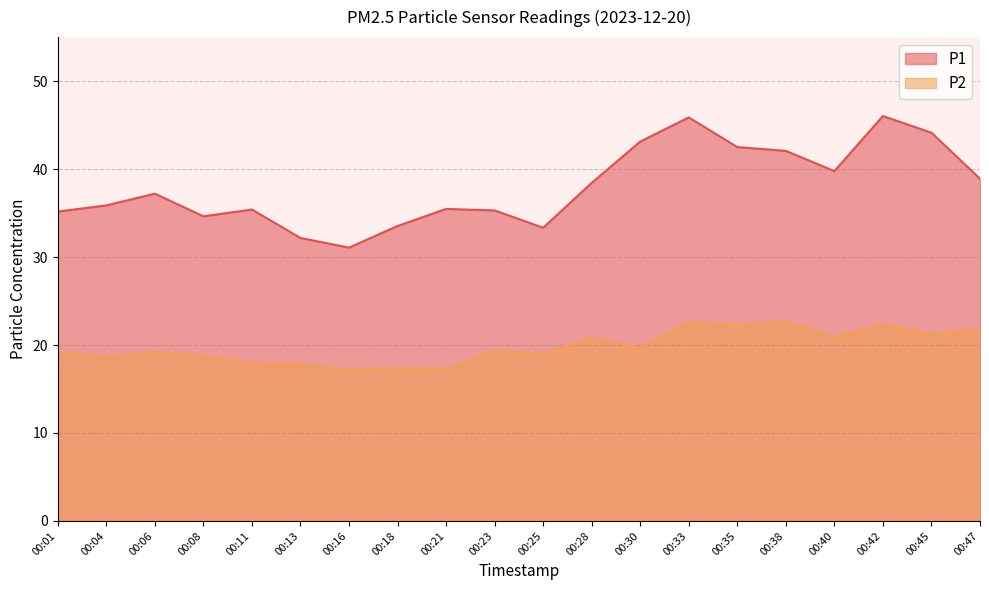

What is the average value of the P2 series?

19.8